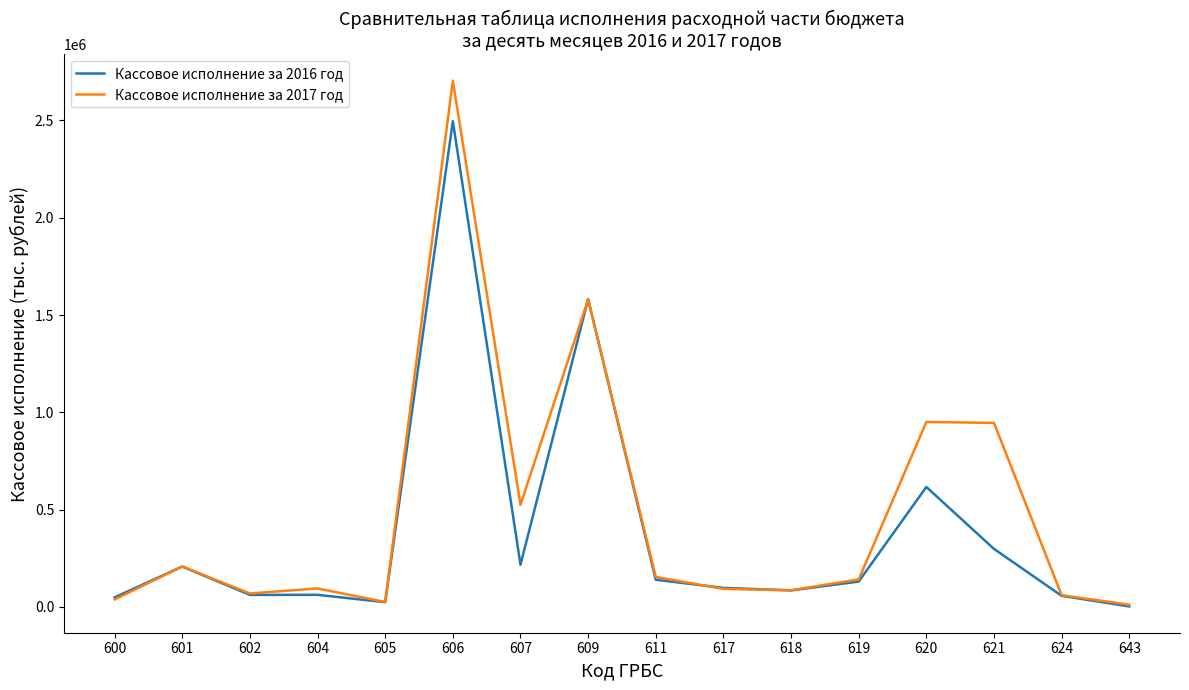

What is the difference between the highest and lowest values at 619?

11194